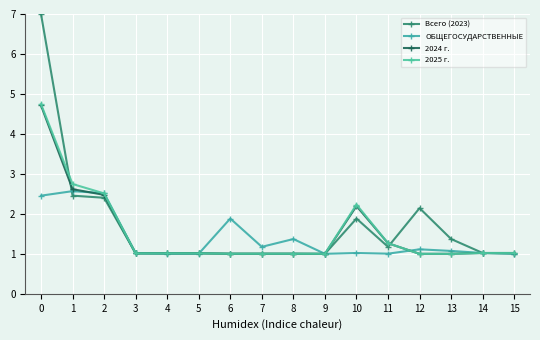

How many intersections are there between ОБЩЕГОСУДАРСТВЕННЫЕ and Всего (2023)?

4